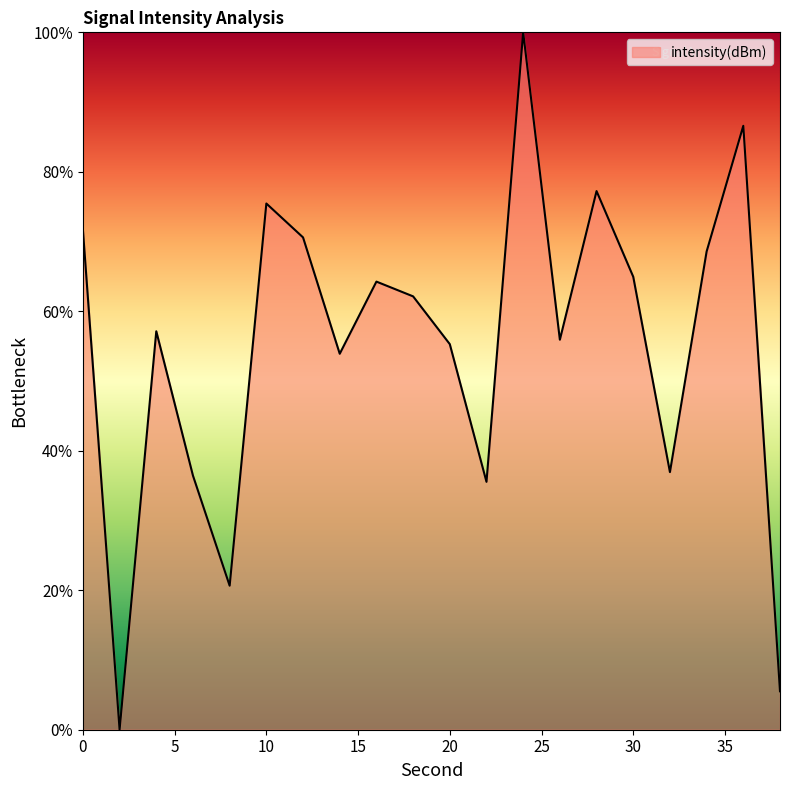

What is the difference between the maximum and minimum values?

100.0